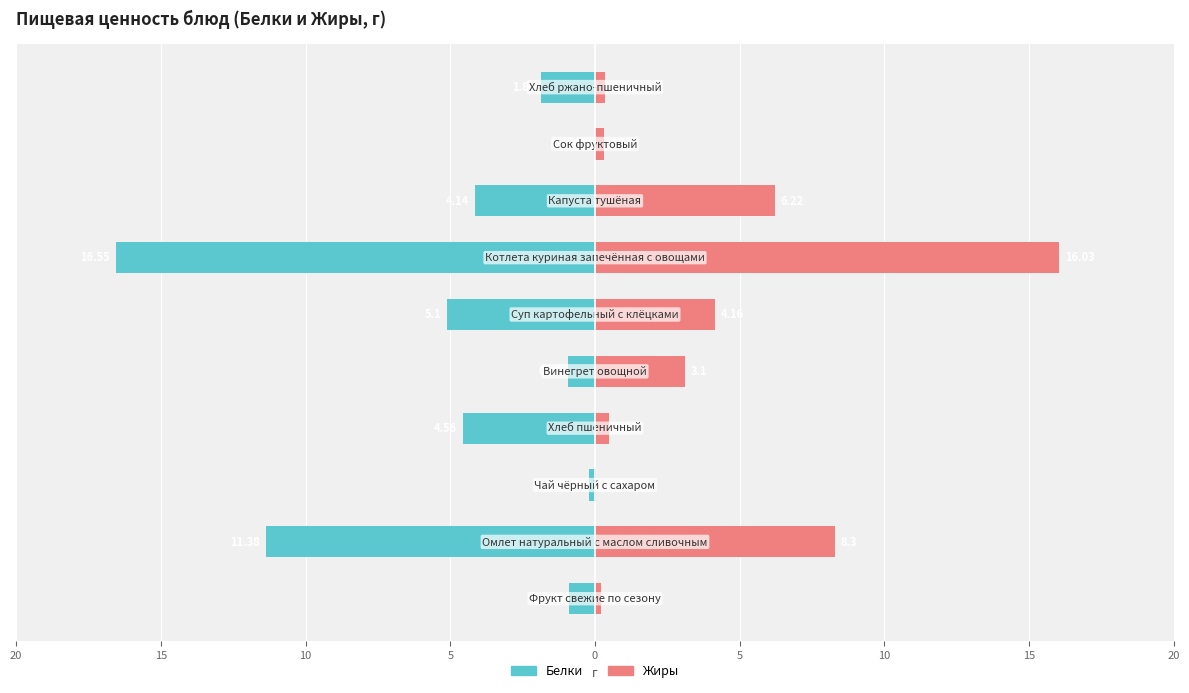

How many bars are there in total?

20